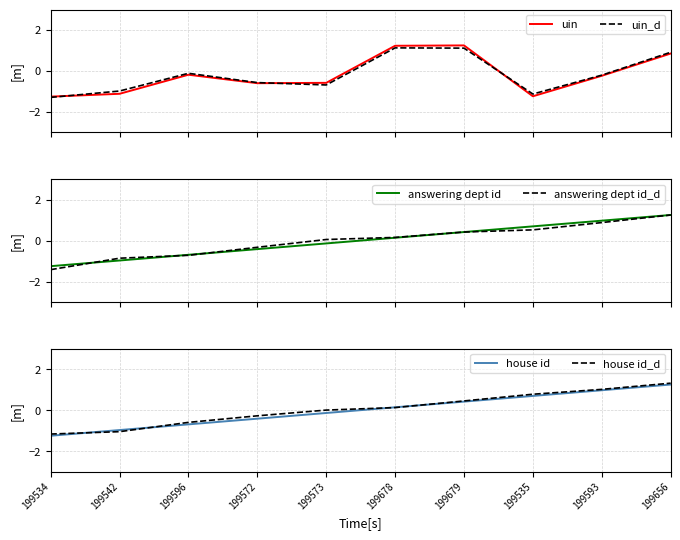

What is the spread (max minus min) of values at 199679?

0.8